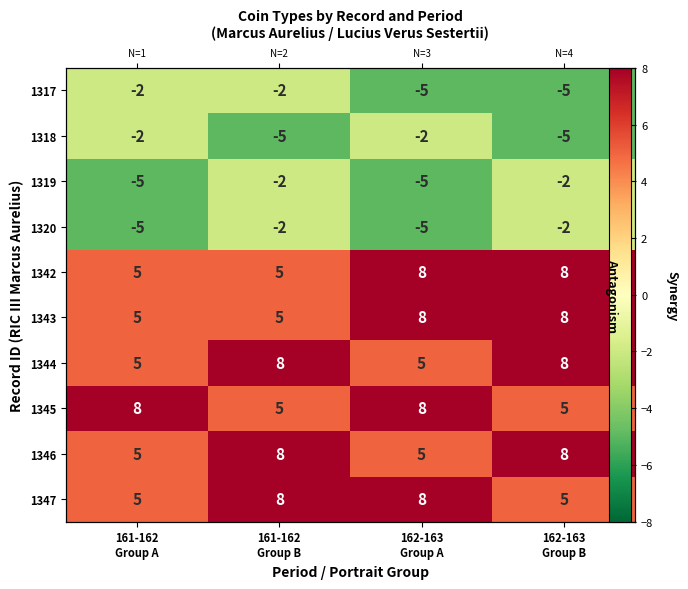

Is it true that 1342 equals 8 at 161-162 Group B?

False